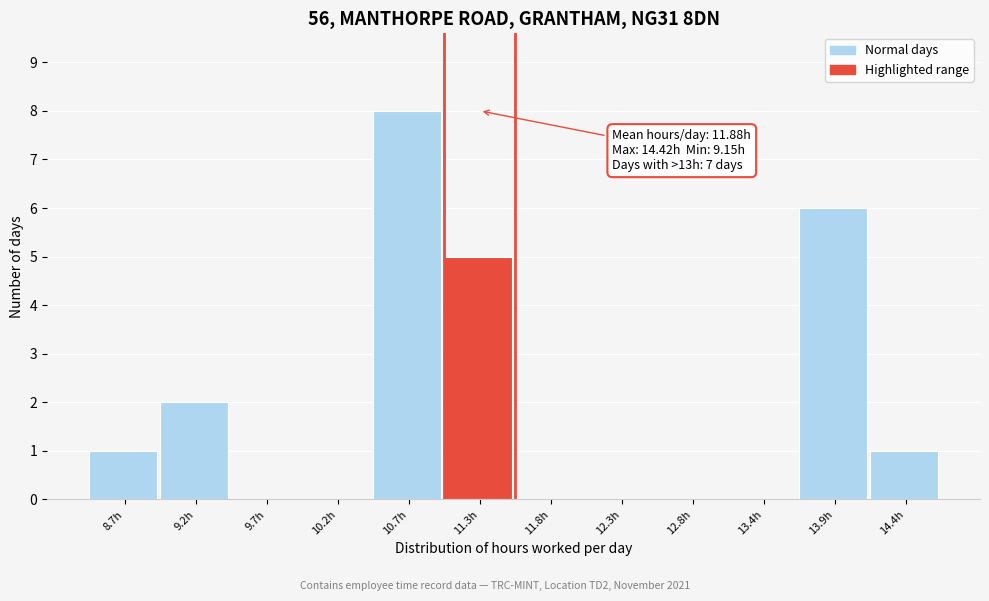

Reading left to right, extract all data points from this chart.

8.7h=1	9.2h=2	9.7h=0	10.2h=0	10.7h=8	11.3h=5	11.8h=0	12.3h=0	12.8h=0	13.4h=0	13.9h=6	14.4h=1